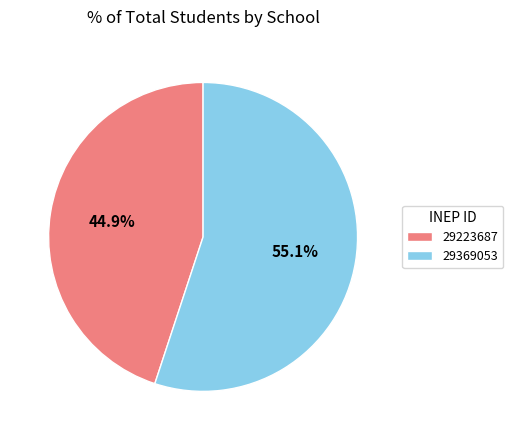

To the nearest percent, what is the difference between the 29223687 and 29369053 slice percentages?

10%